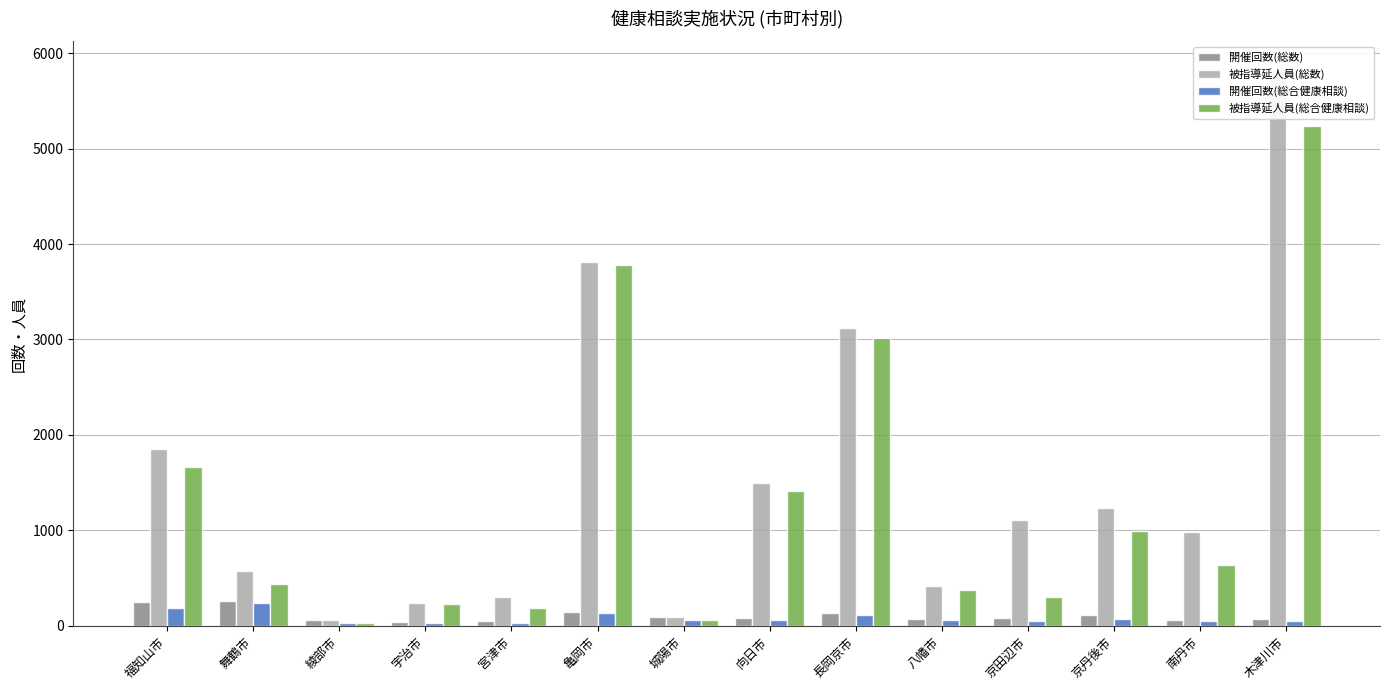

How many data points in 被指導延人員(総合健康相談) are less than 641?

7